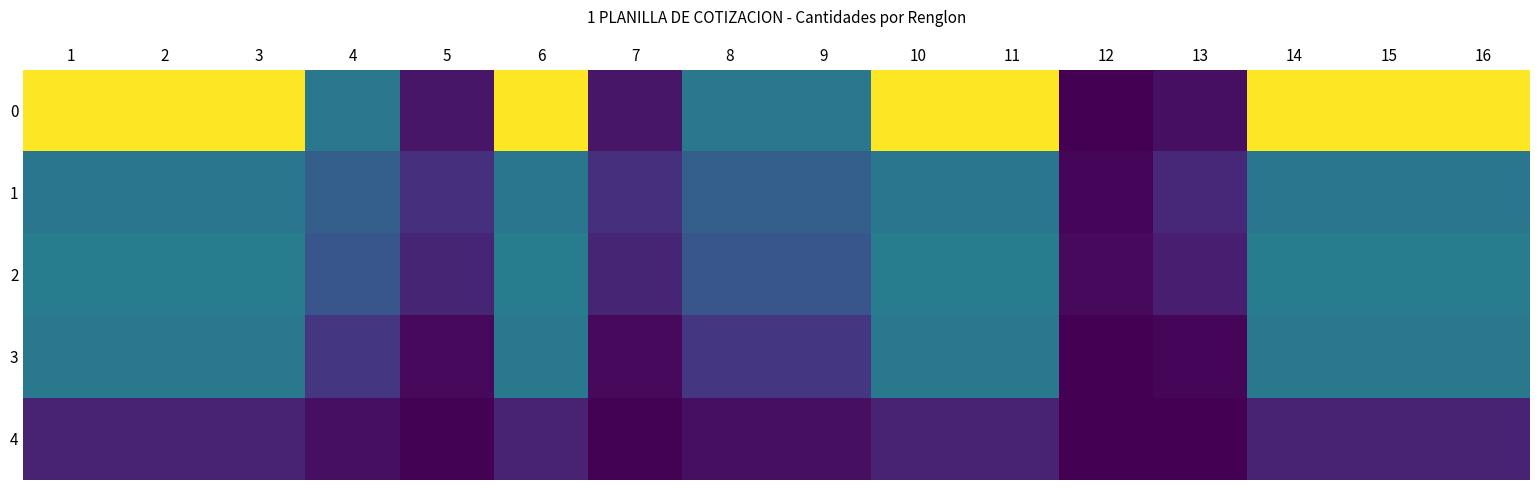

At how many categories does at least one series exceed 16?

12